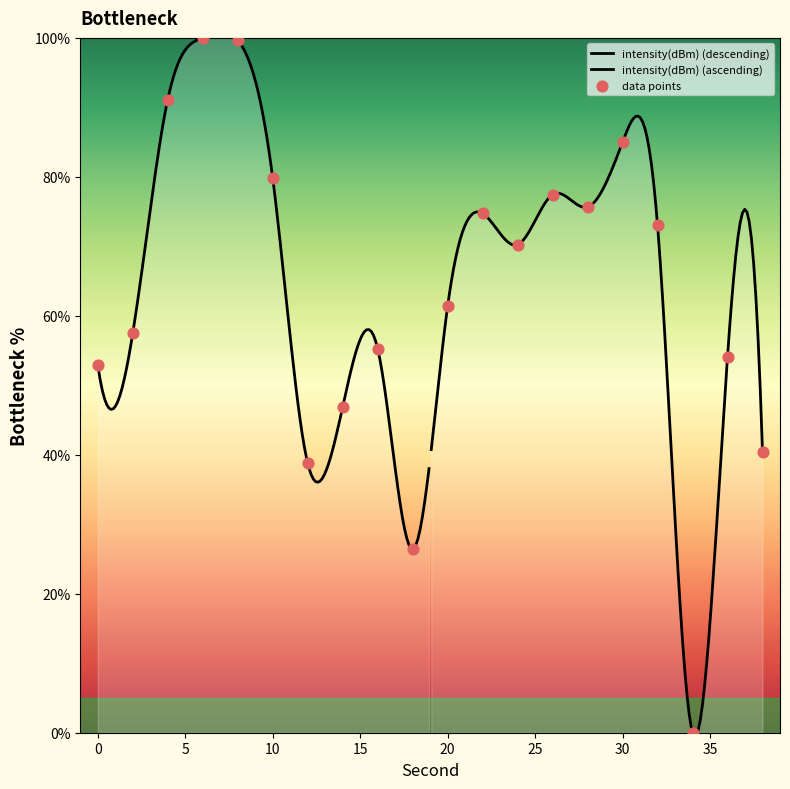

Between 26 and 34, which is larger?

26